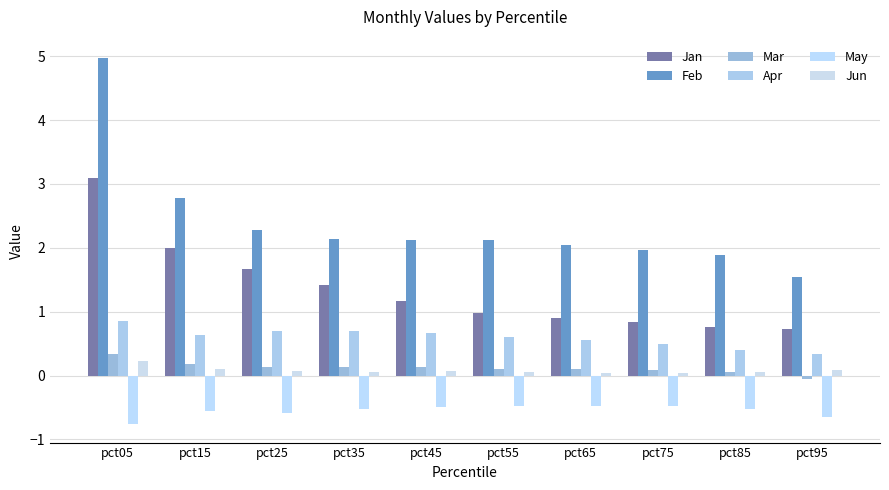

How many data points in Feb are above 2?

7